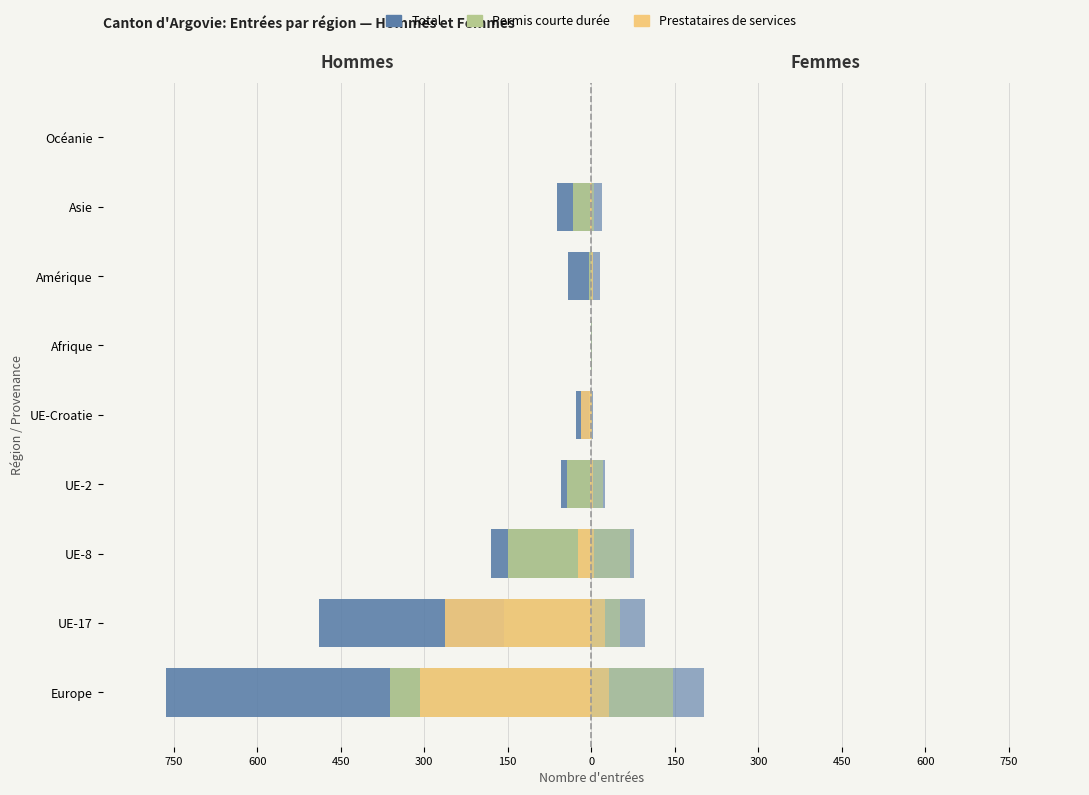

Rank the series at UE-17 from lowest to highest value.

Total (H), Prestataires (H), Permis courte durée (H), Prestataires (F), Permis courte durée (F), Total (F)